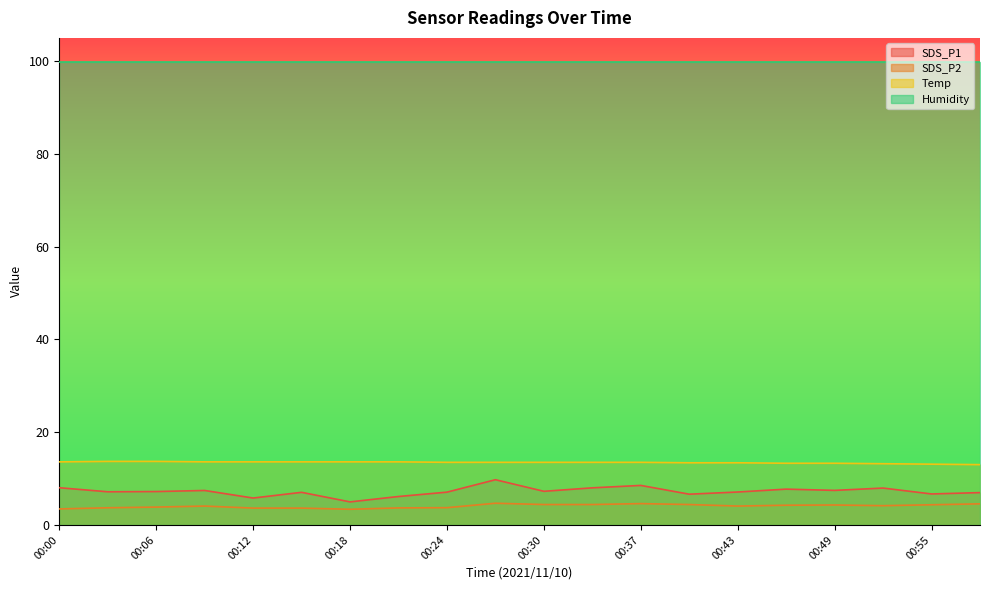

At which label does SDS_P2 first exceed 4?

00:09